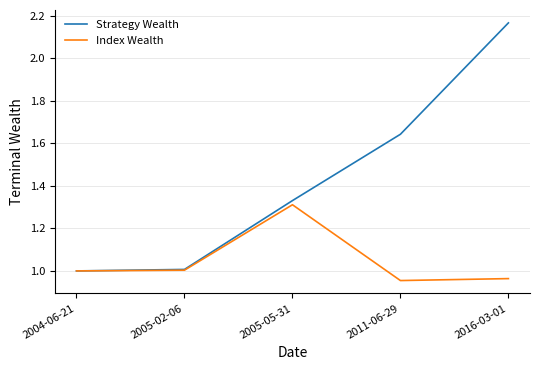

The value of Index Wealth at 2005-02-06 is 1.0. True or false?

True